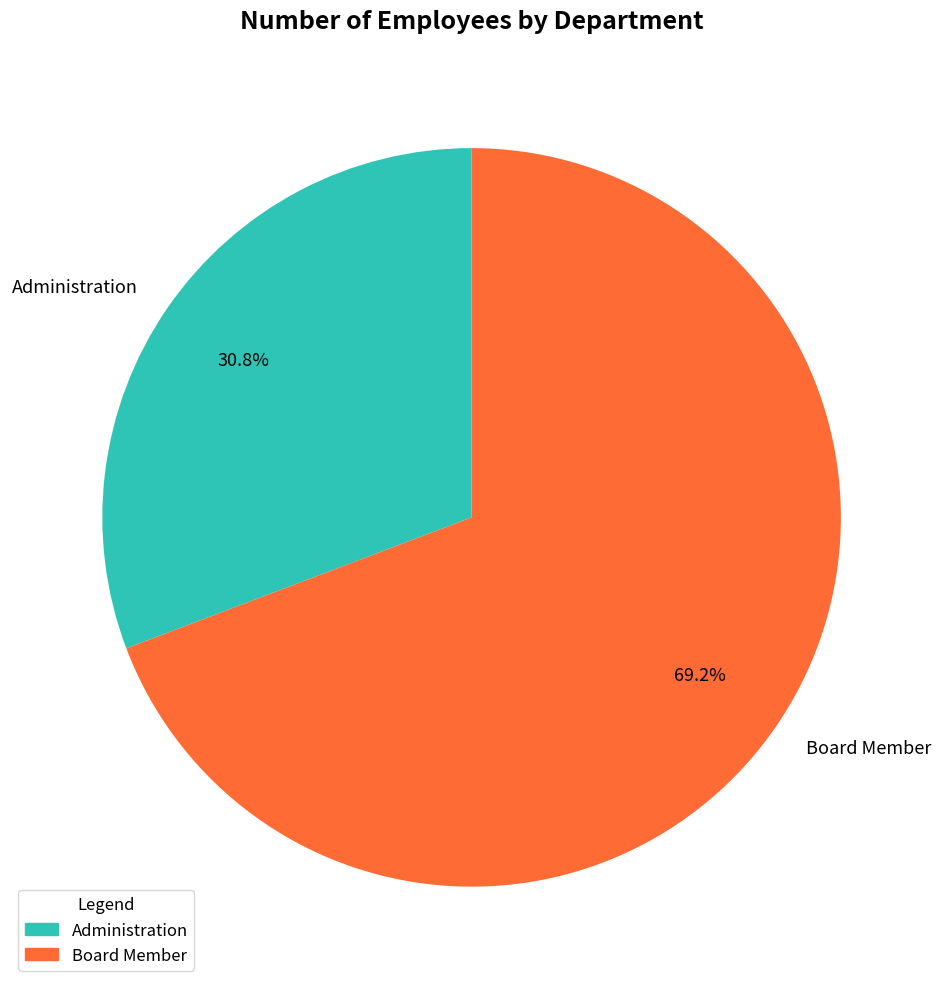

True or false: Board Member accounts for 69% of the total.

True